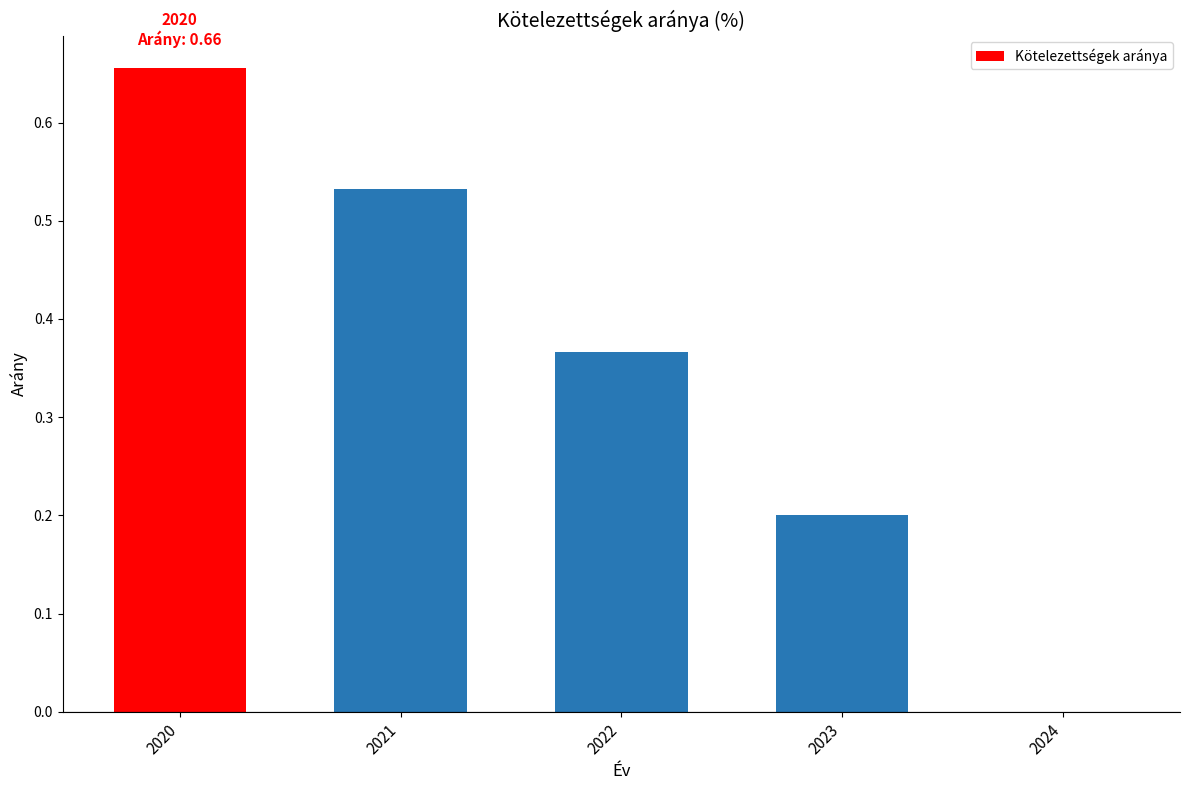

What is the sum of the values at 2020 and 2021?

1.2